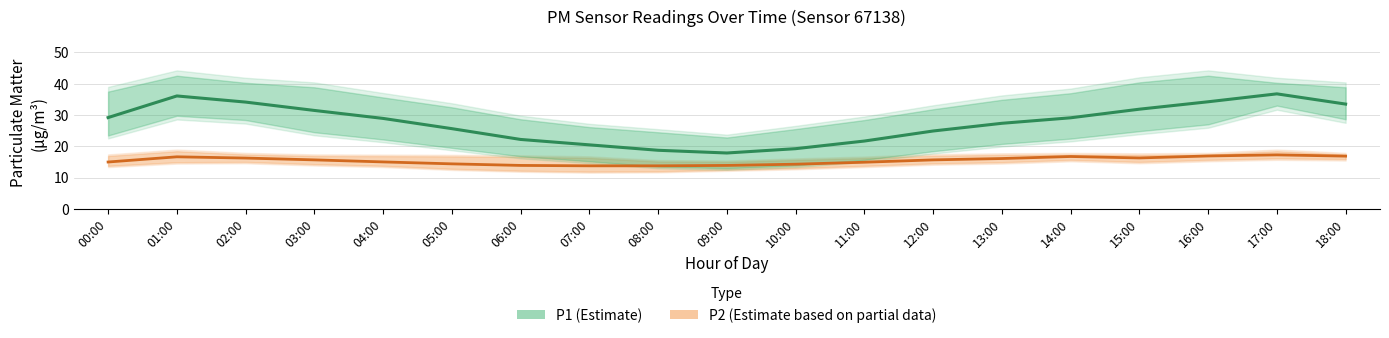

At which category does P2 (Estimate based on partial data) reach its first local peak?

01:00